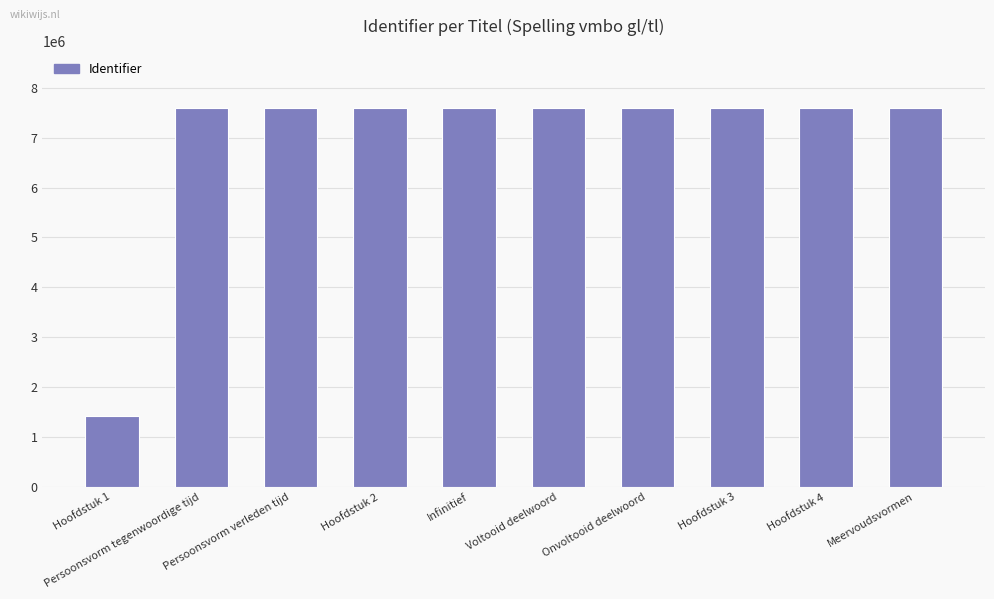

How many data points does each series have?

10